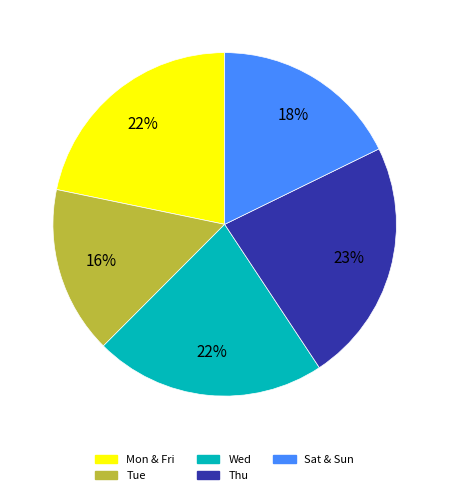

Does any single category account for the majority?

No